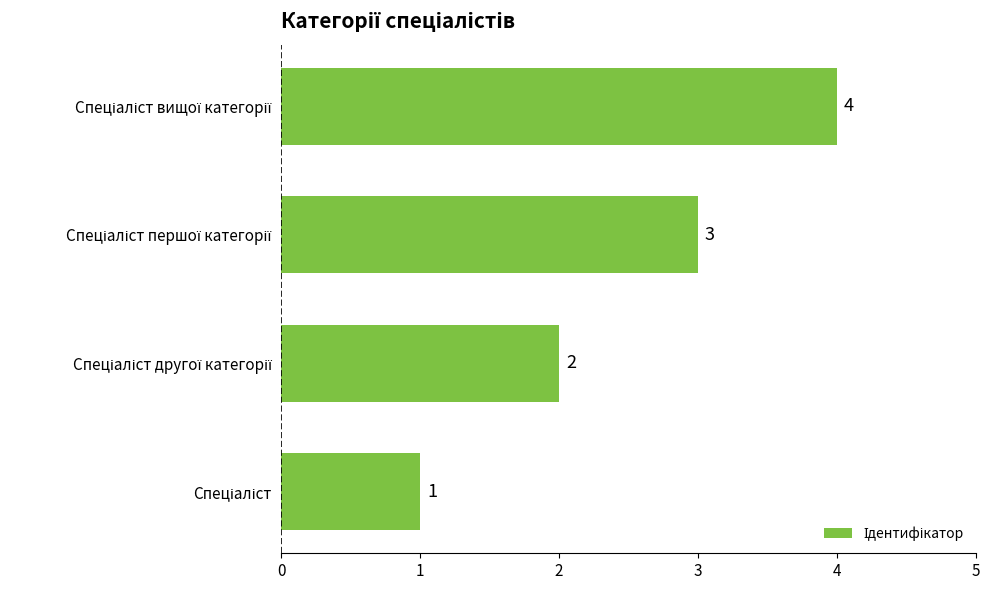

What is the difference between the maximum and minimum values?

3